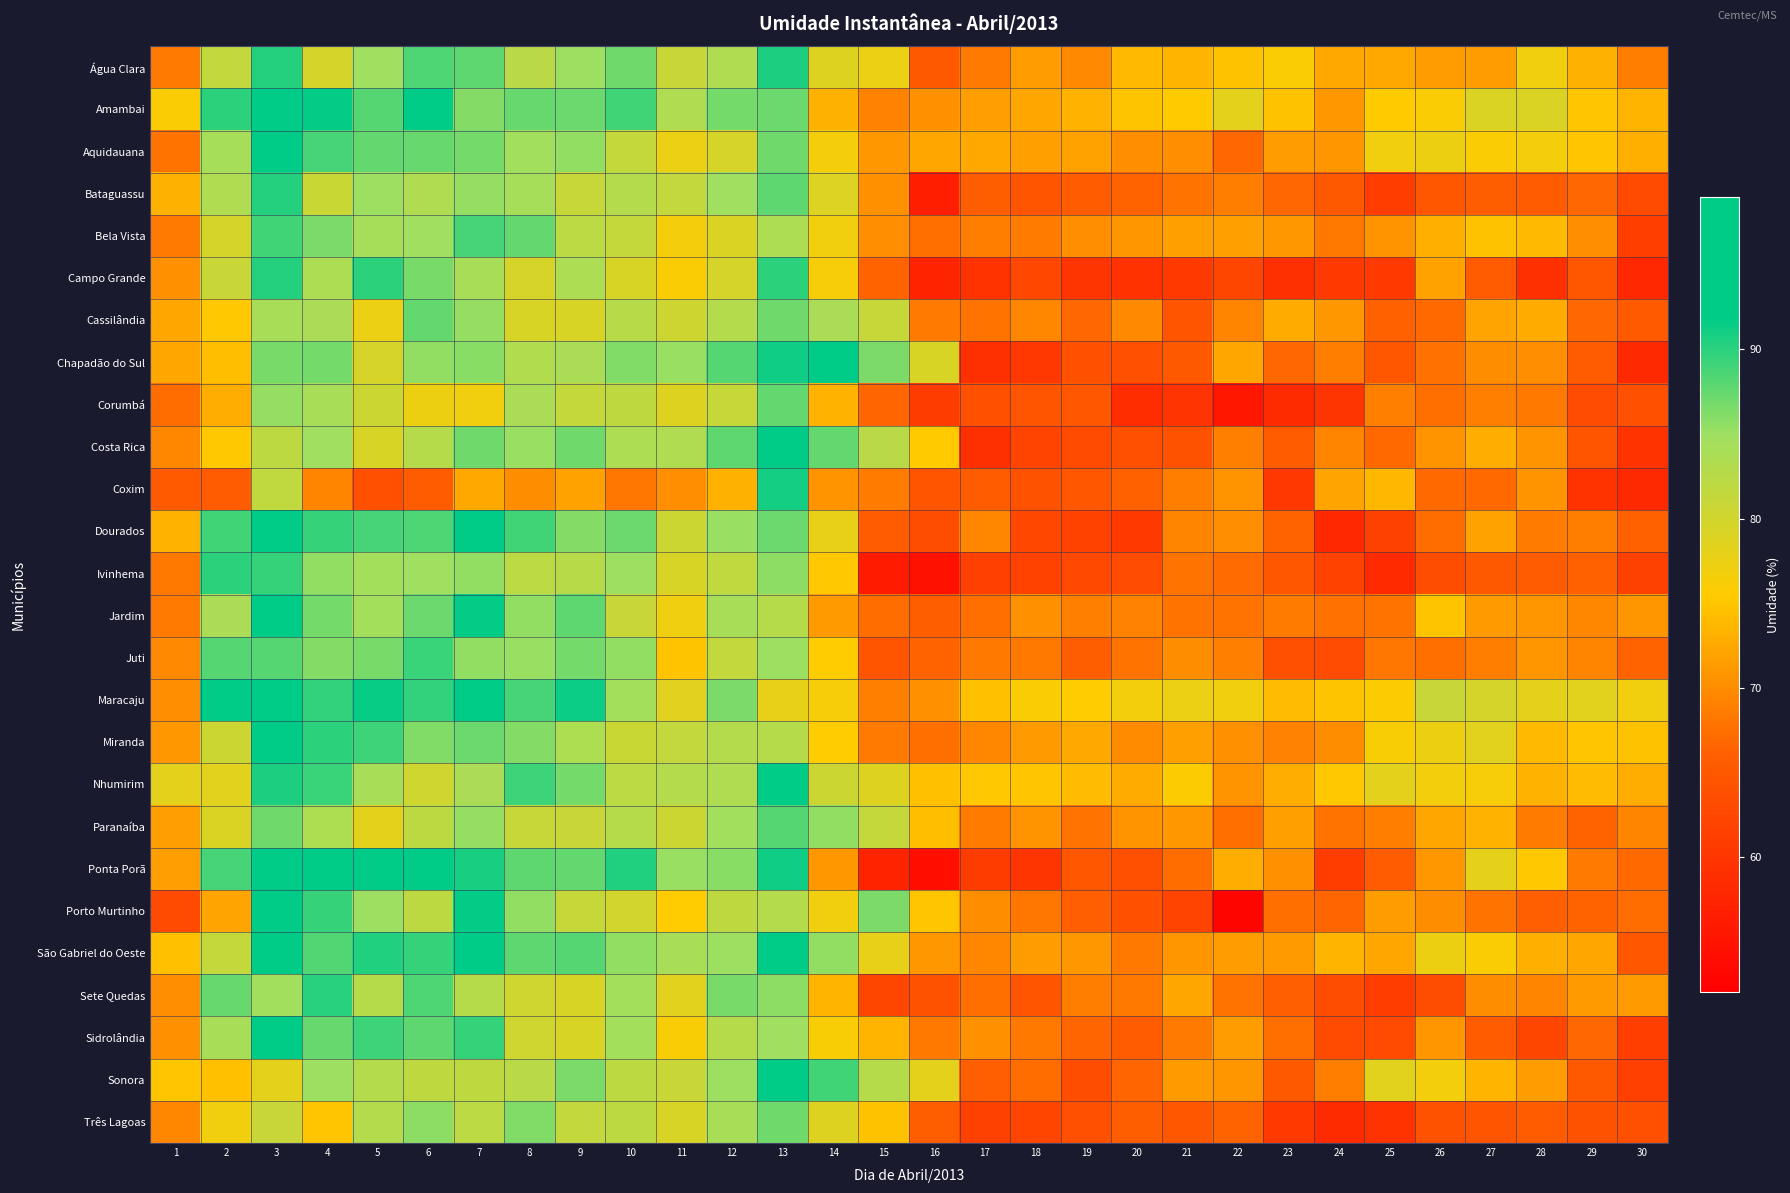

What is the total value across all series at 9?

2175.9